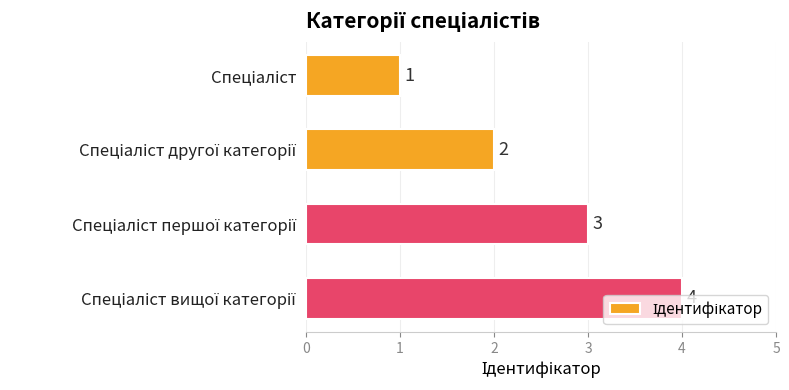

What is the sum of all values?

10